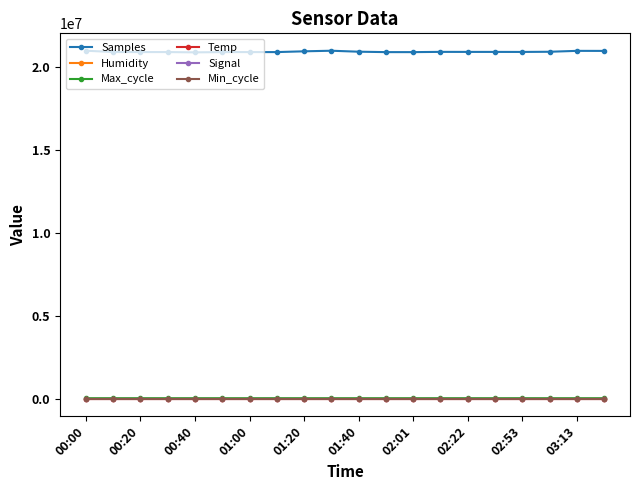

Which series has the largest total across all categories?

Samples